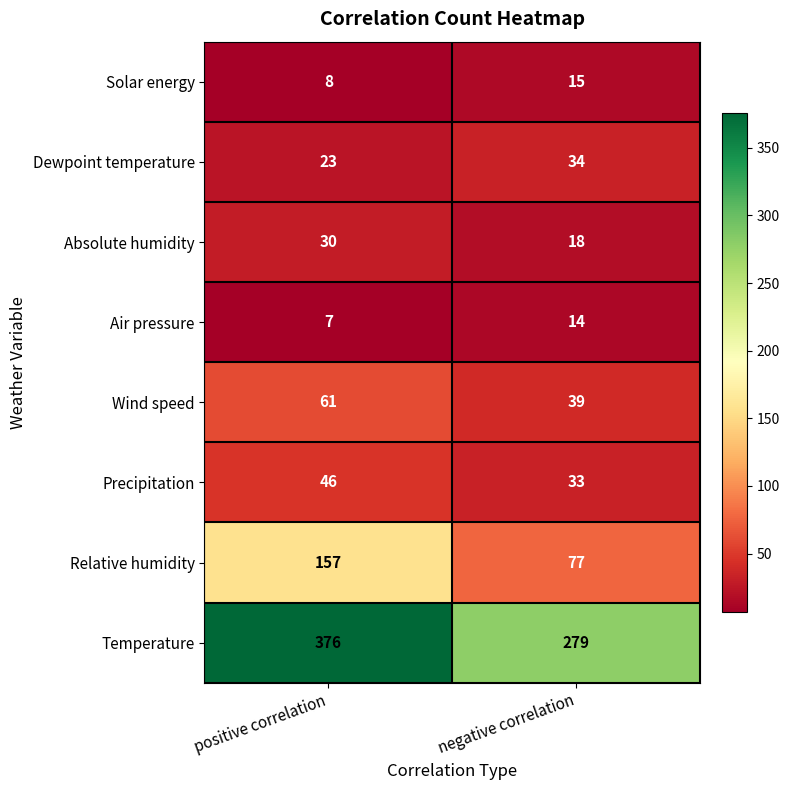

What is the greatest value displayed?

376